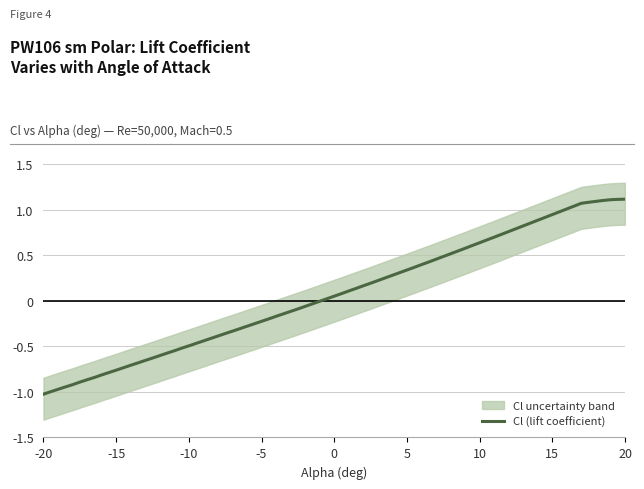

What is the sum of all Cl_lower values?

-2.0